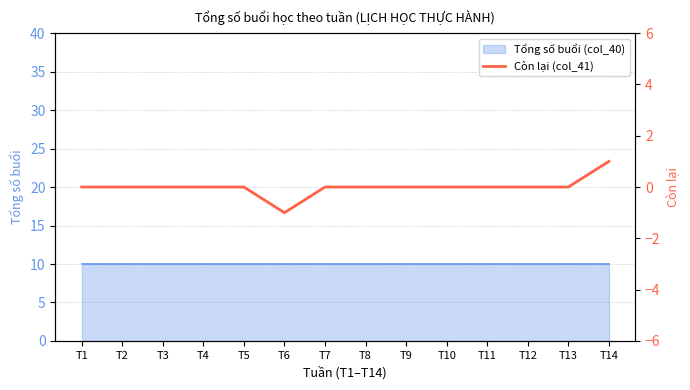

How many values are between 0 and 1?

13